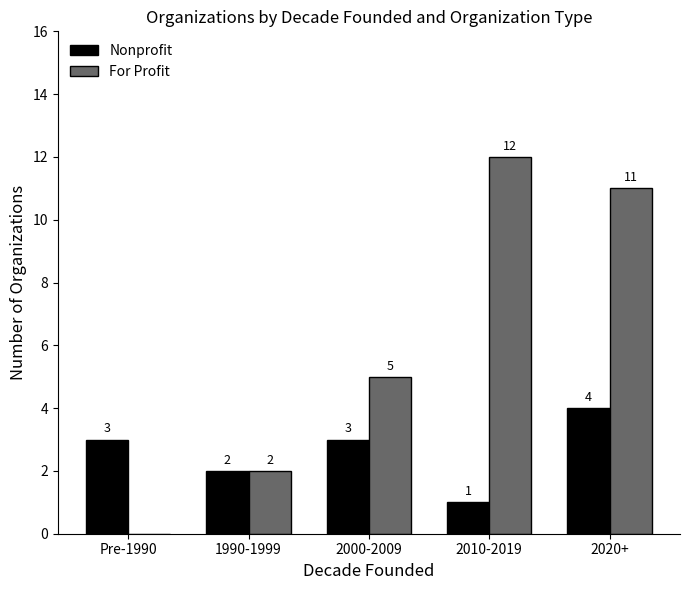

Count the Nonprofit values in the range 2 to 3.

3